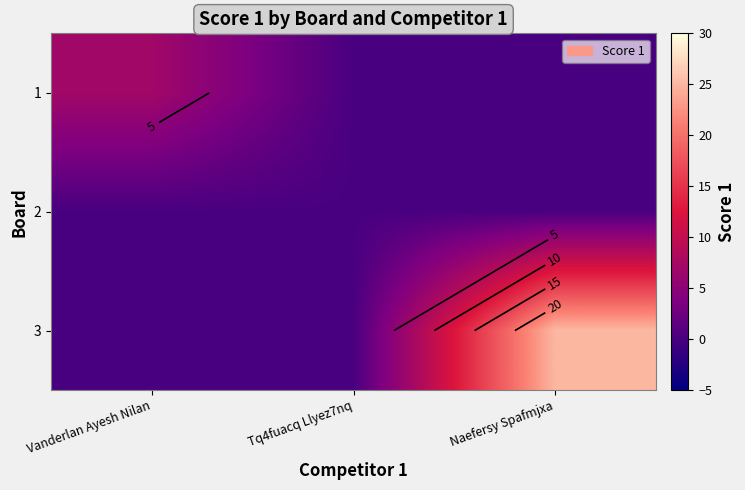

Is the value of 2 at Naefersy Spafmjxa greater than the value of 1 at Tq4fuacq Llyez7nq?

No